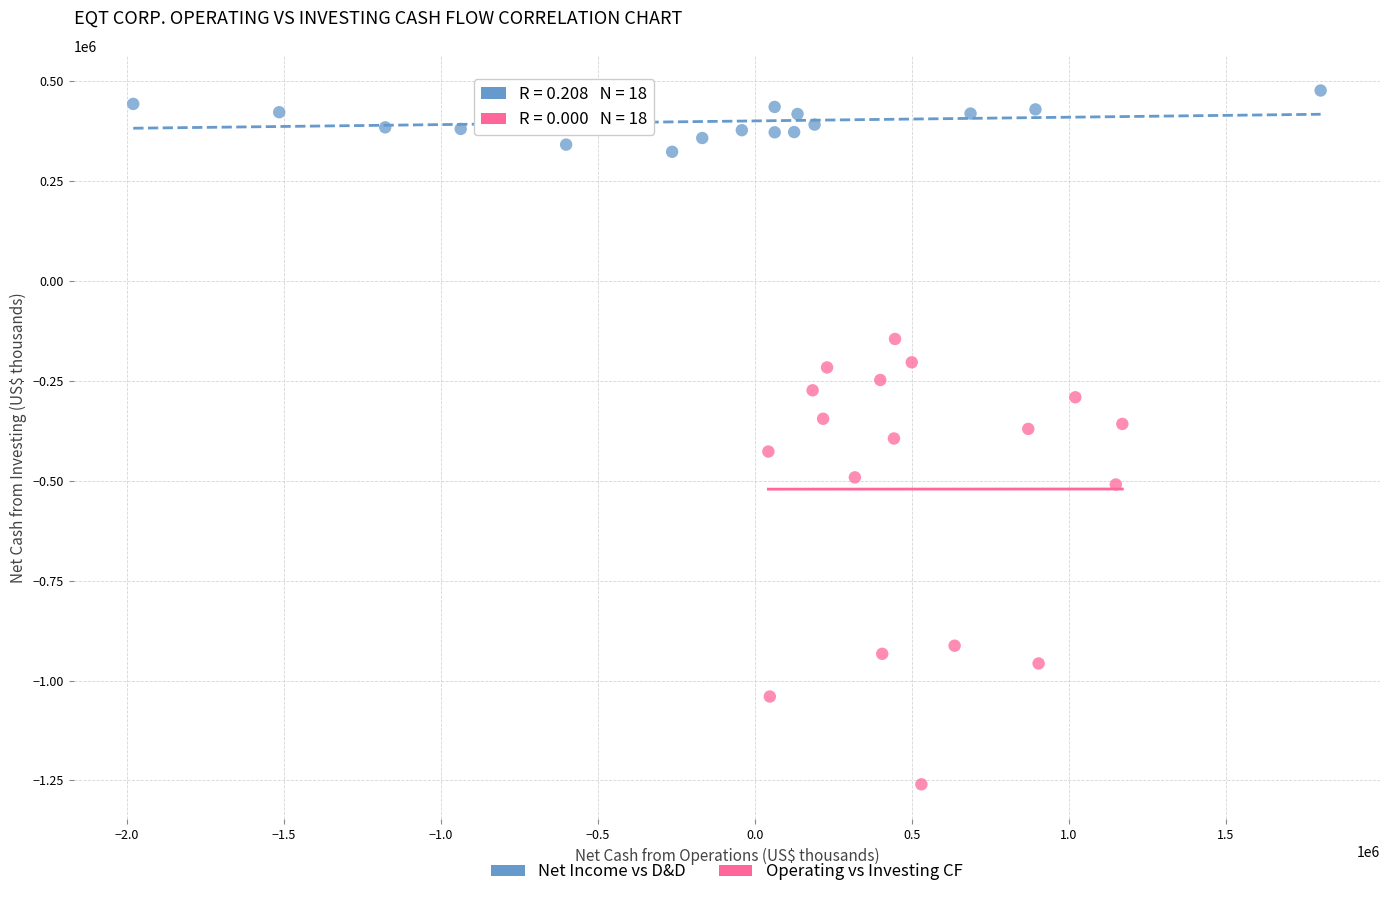

Which series contains the lowest Y value?

Operating vs Investing CF